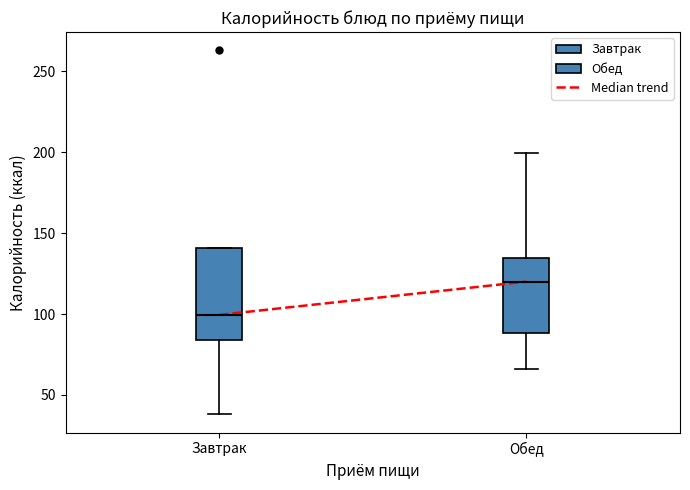

Which box has the lowest median line?

Завтрак